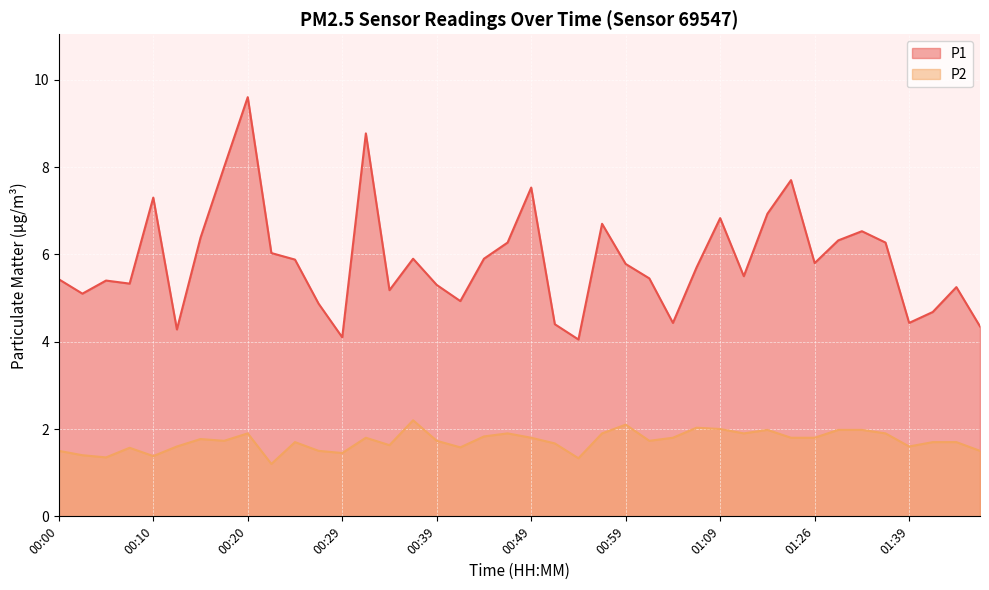

The P2 series shows 2.0 at 01:31. True or false?

True